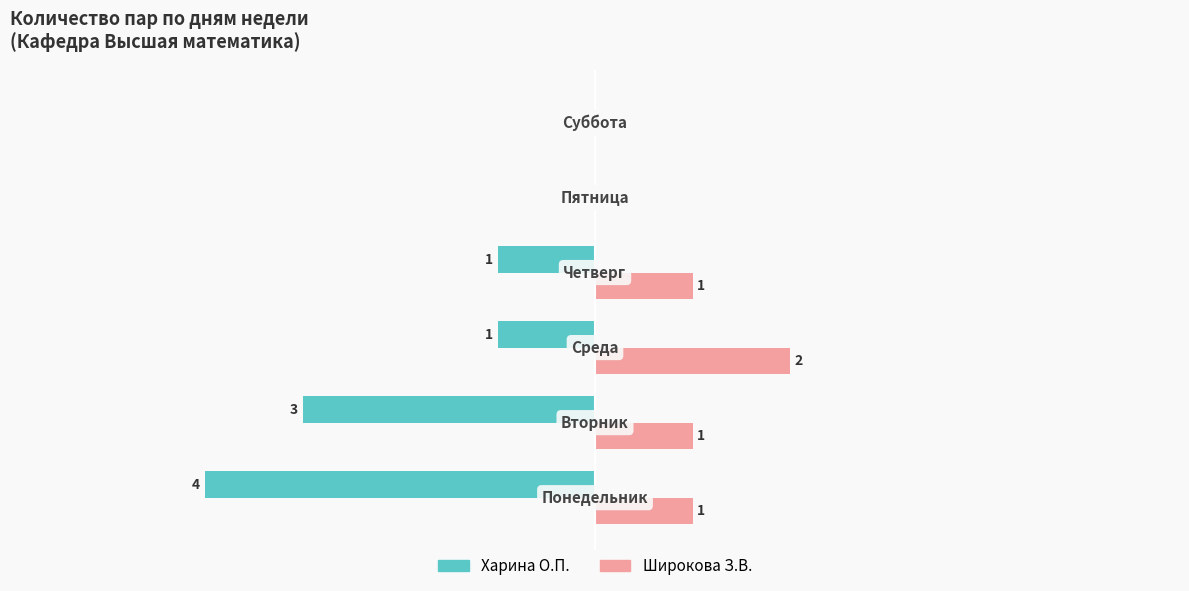

Which series has the largest total across all categories?

Широкова З.В.